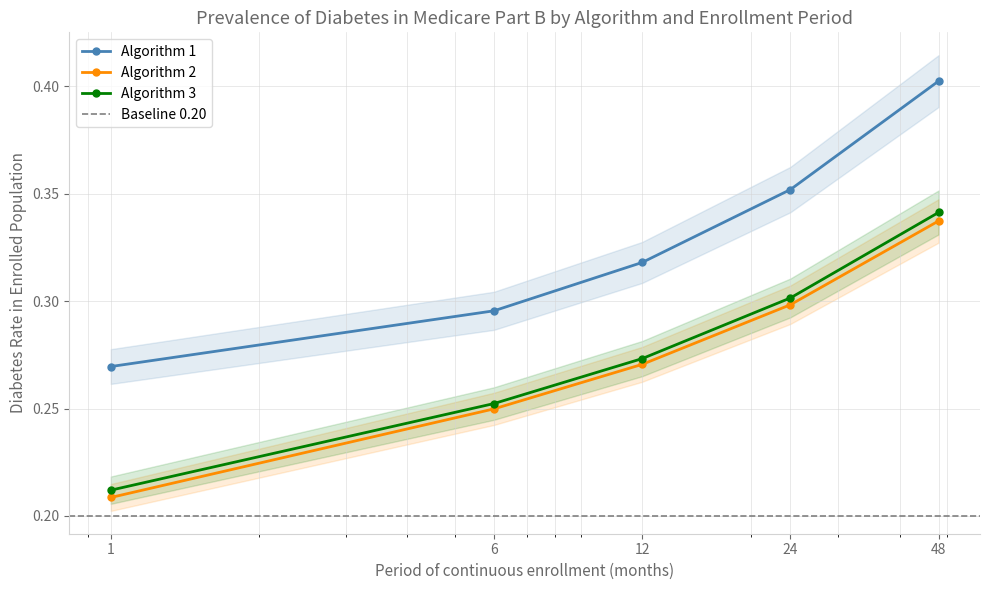

What is the difference between the second highest and minimum values in the Algorithm 1 series?

0.1